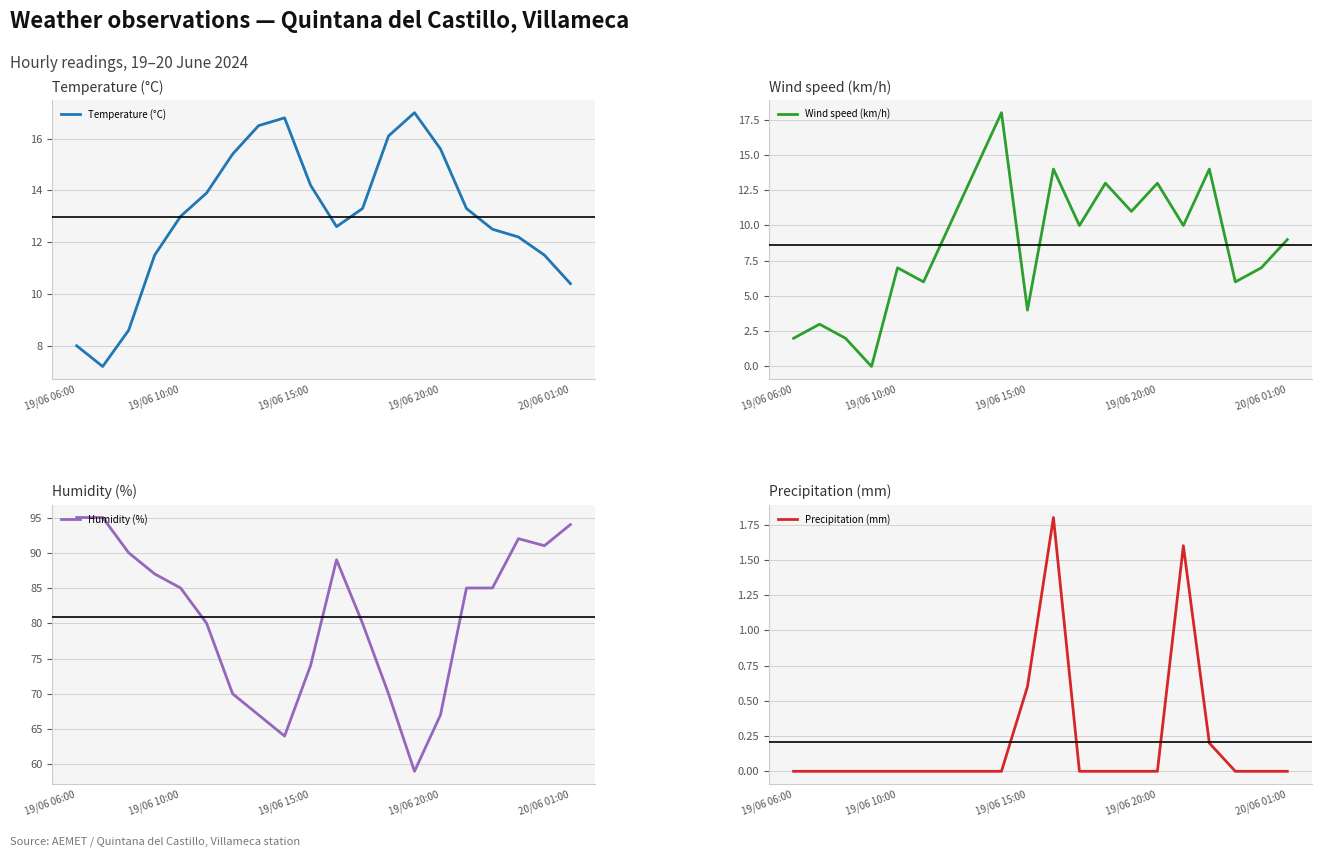

What is the highest value of the Precipitation (mm) series?

1.8